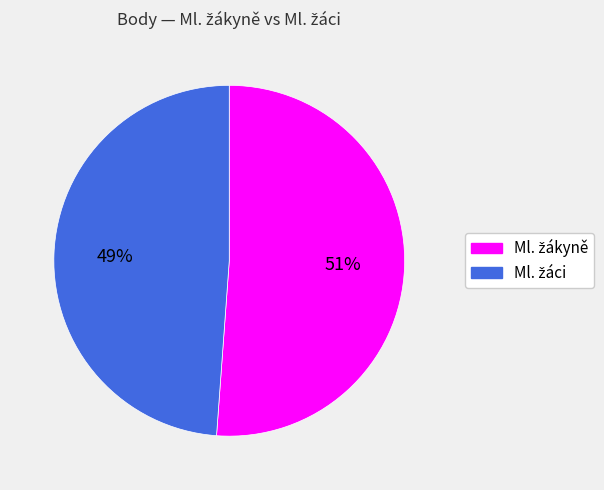

Is there a majority slice in this chart?

Yes